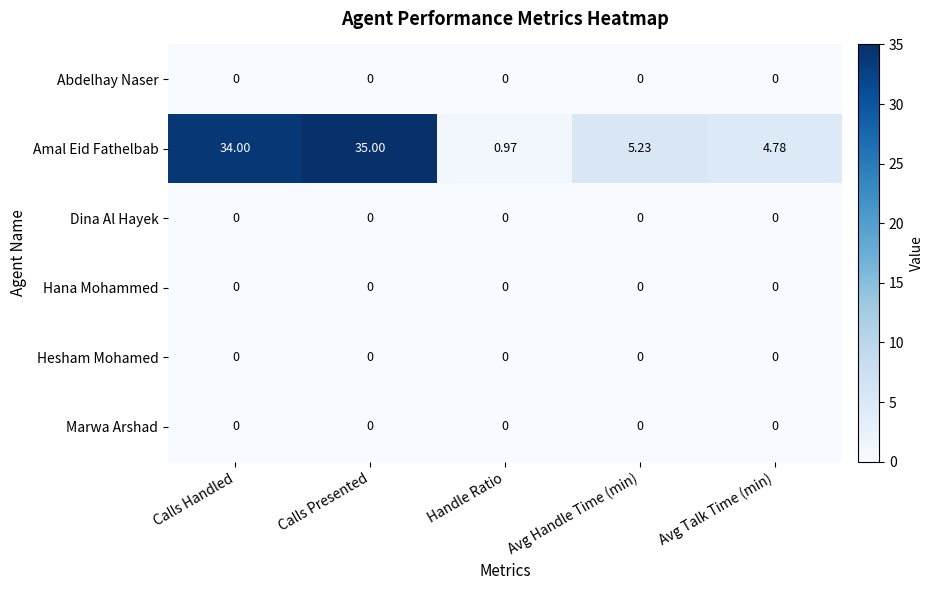

List the labels in order of Amal Eid Fathelbab value, largest first.

Calls Presented, Calls Handled, Avg Handle Time (min), Avg Talk Time (min), Handle Ratio